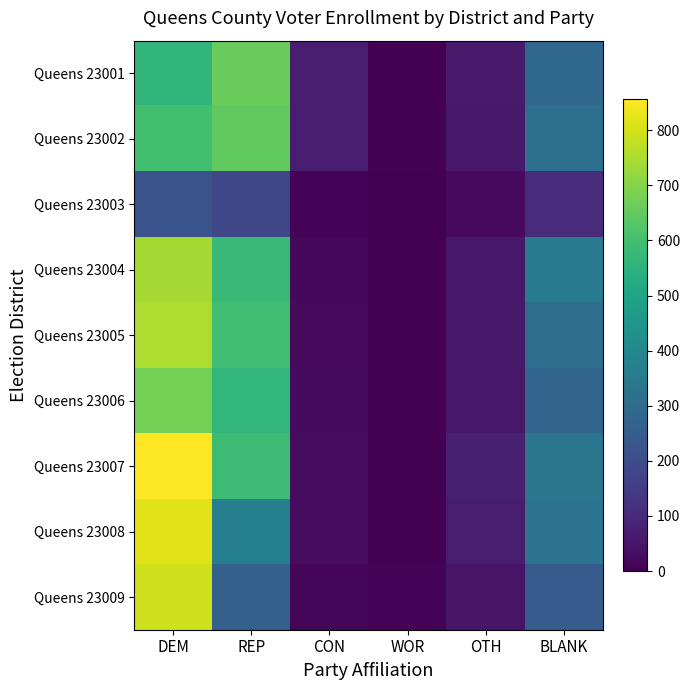

Reading left to right, extract all data points from this chart.

Queens 23001: DEM=564	REP=660	CON=70	WOR=2	OTH=61	BLANK=286
Queens 23002: DEM=597	REP=647	CON=68	WOR=4	OTH=60	BLANK=312
Queens 23003: DEM=218	REP=181	CON=8	WOR=1	OTH=23	BLANK=110
Queens 23004: DEM=740	REP=576	CON=19	WOR=2	OTH=56	BLANK=351
Queens 23005: DEM=752	REP=592	CON=21	WOR=2	OTH=55	BLANK=306
Queens 23006: DEM=677	REP=566	CON=26	WOR=0	OTH=55	BLANK=280
Queens 23007: DEM=856	REP=588	CON=28	WOR=1	OTH=75	BLANK=335
Queens 23008: DEM=816	REP=371	CON=28	WOR=3	OTH=68	BLANK=325
Queens 23009: DEM=795	REP=263	CON=13	WOR=7	OTH=46	BLANK=250